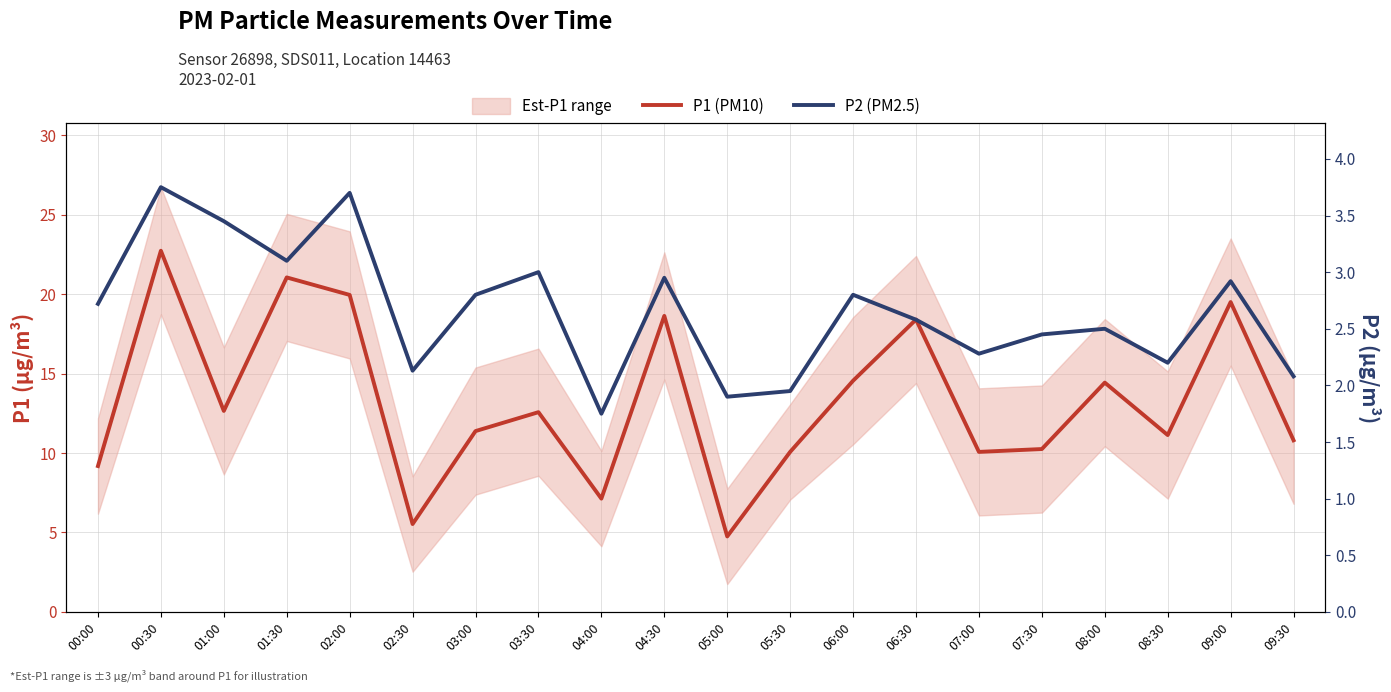

In P1 (PM10), how many points are lower than both neighbors (excluding endpoints)?

6